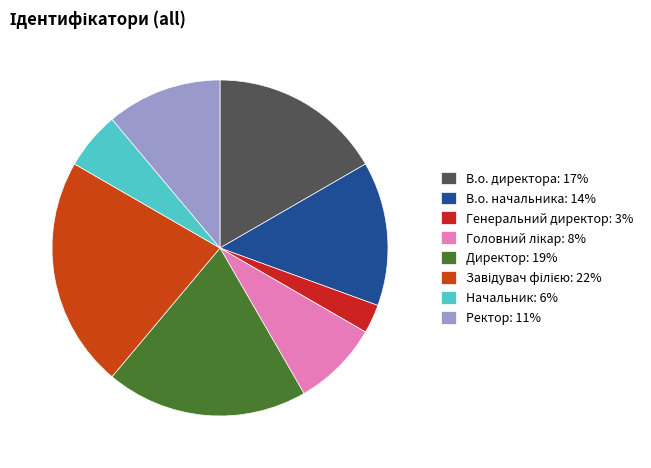

To the nearest percent, what is the combined percentage of Генеральний директор and В.о. директора?

19%